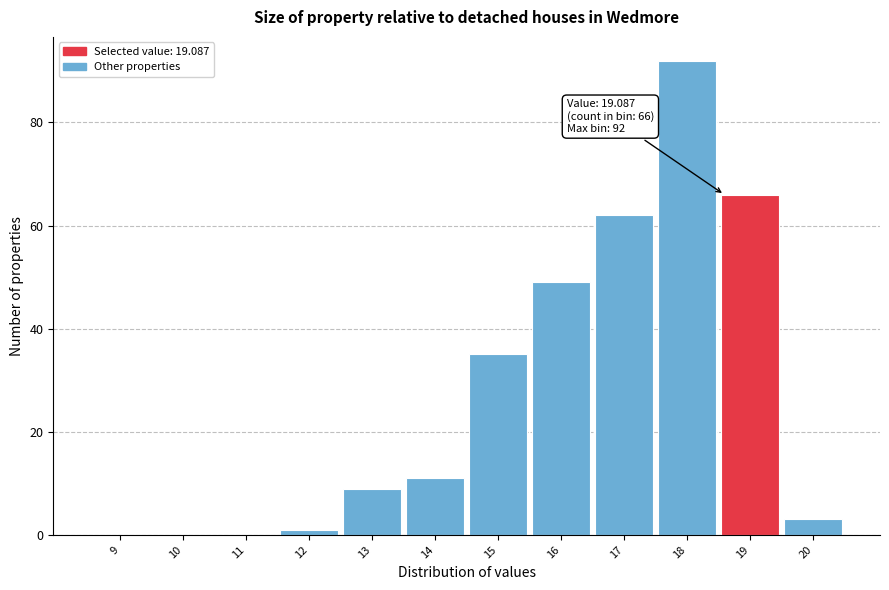

Reading right to left, extract all data points from this chart.

20=3	19=66	18=92	17=62	16=49	15=35	14=11	13=9	12=1	11=0	10=0	9=0